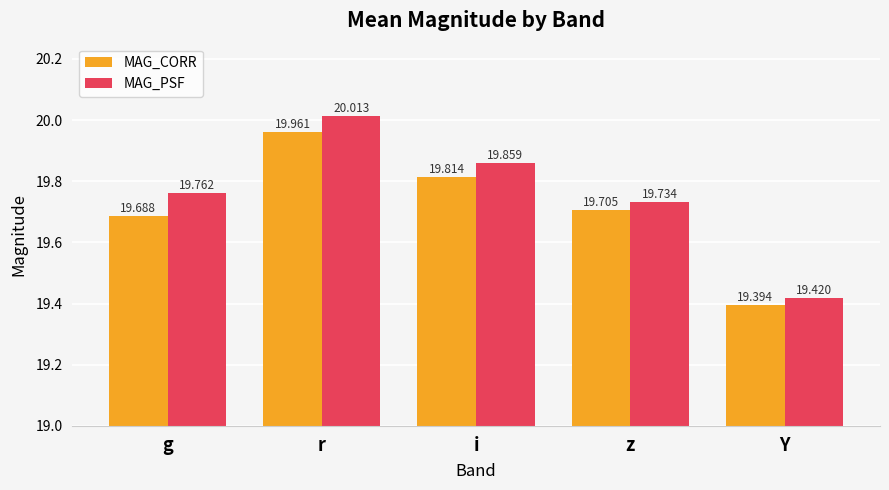

At which category is the sum across all series the highest?

r